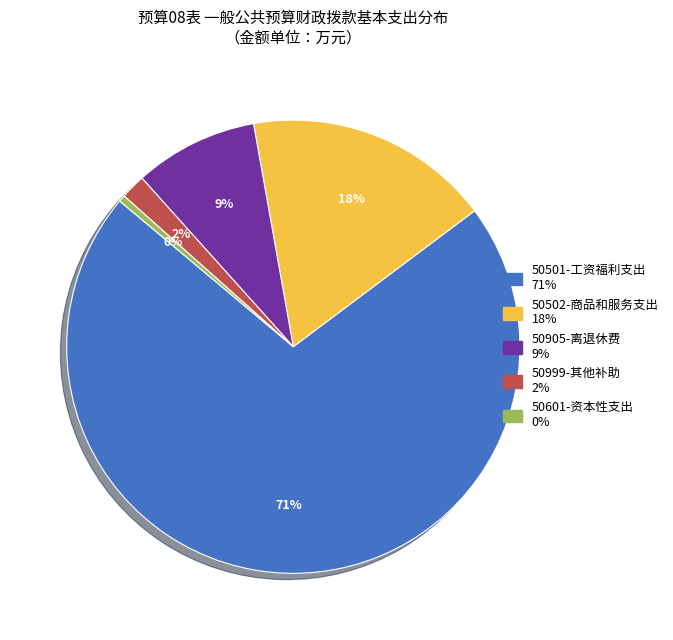

To the nearest percent, what is the difference between the largest and smallest slice percentages?

71%